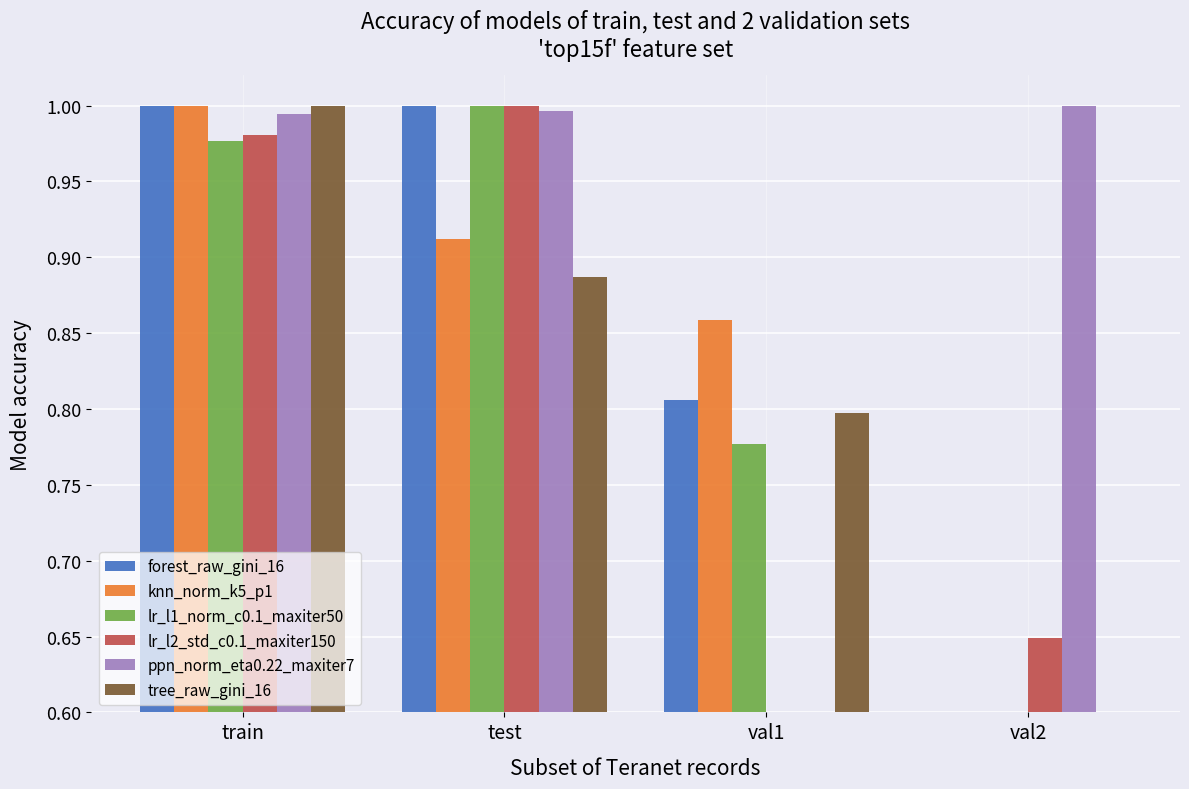

At which label does lr_l2_std_c0.1_maxiter150 reach its minimum?

val1